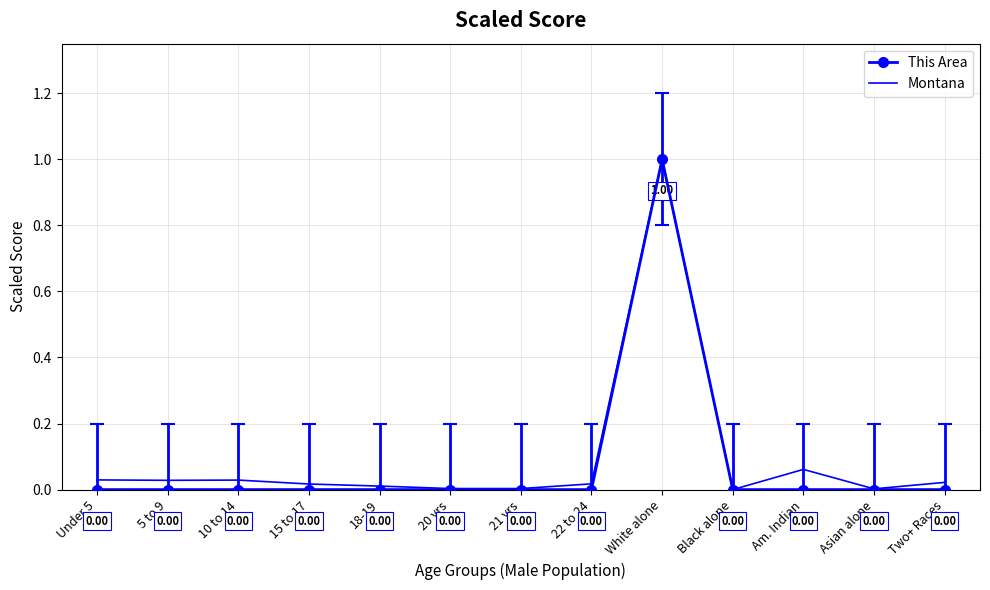

At which category does the chart reach its peak across all series?

White alone